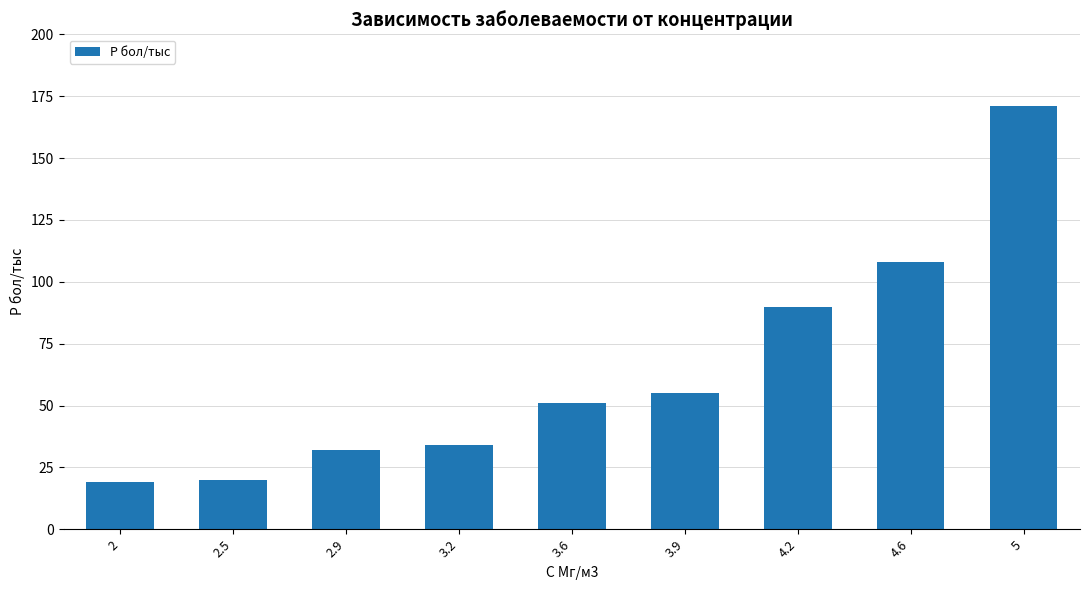

At which label is the value closest to 95?

4.2